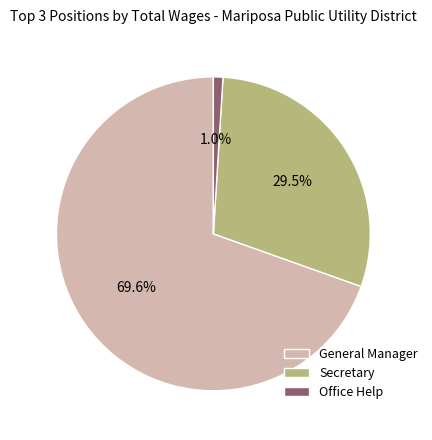

To the nearest percent, what portion does Office Help represent?

1%